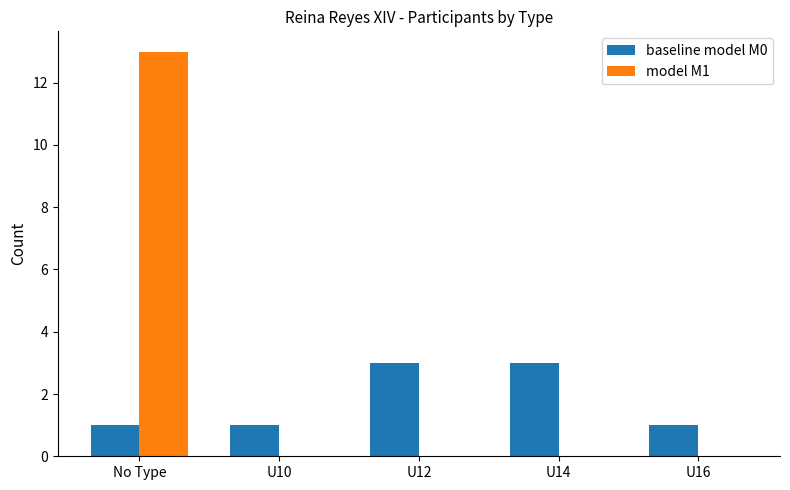

Between U12 and U16, which series saw the biggest shift?

baseline model M0